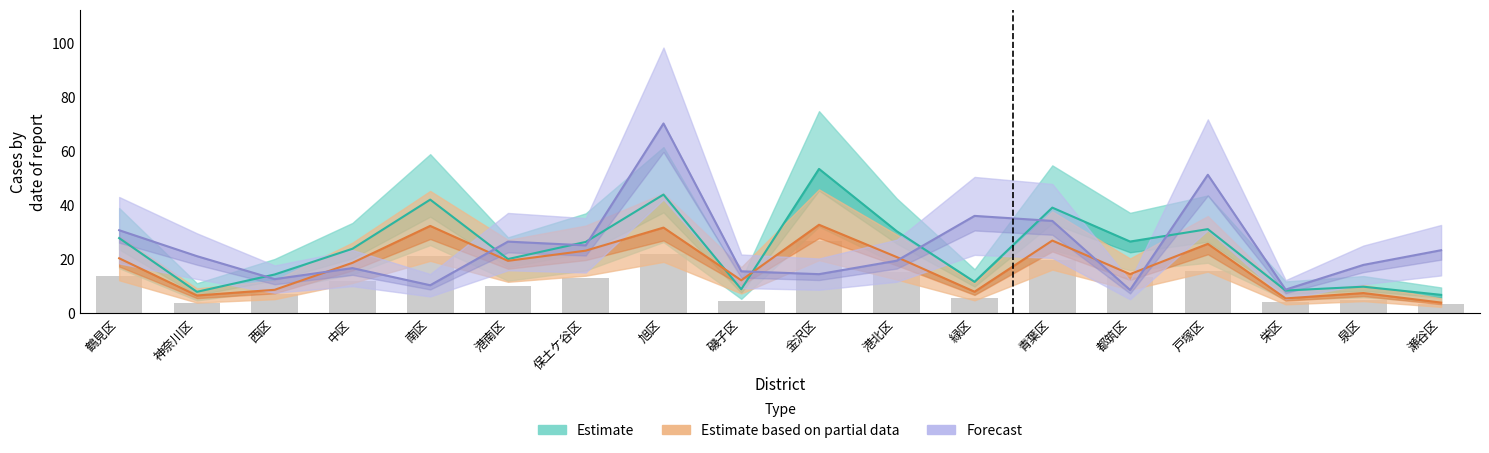

Reading right to left, extract all data points from this chart.

Estimate: 瀬谷区=6.8	泉区=9.8	栄区=8.4	戸塚区=31.1	都筑区=26.6	青葉区=39.1	緑区=11.6	港北区=30.4	金沢区=53.4	磯子区=8.9	旭区=43.9	保土ケ谷区=26.4	港南区=20.1	南区=42.1	中区=23.9	西区=14.4	神奈川区=7.9	鶴見区=27.8
Estimate based on partial data: 瀬谷区=4.0	泉区=7.5	栄区=5.5	戸塚区=25.7	都筑区=14.5	青葉区=26.9	緑区=8.0	港北区=20.8	金沢区=32.8	磯子区=12.2	旭区=31.7	保土ケ谷区=23.2	港南区=19.4	南区=32.3	中区=18.7	西区=8.7	神奈川区=6.6	鶴見区=20.4
Forecast: 瀬谷区=23.3	泉区=17.9	栄区=8.8	戸塚区=51.3	都筑区=8.6	青葉区=34.2	緑区=36.0	港北区=19.5	金沢区=14.5	磯子区=15.5	旭区=70.2	保土ケ谷区=25.1	港南区=26.5	南区=10.4	中区=16.7	西区=12.6	神奈川区=21.1	鶴見区=30.7